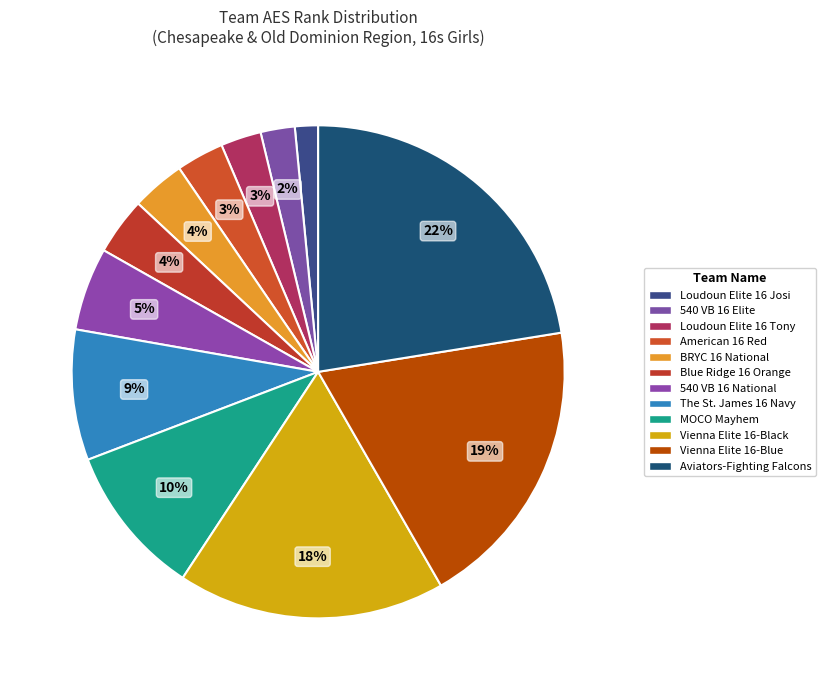

How many segments does this pie chart have?

12